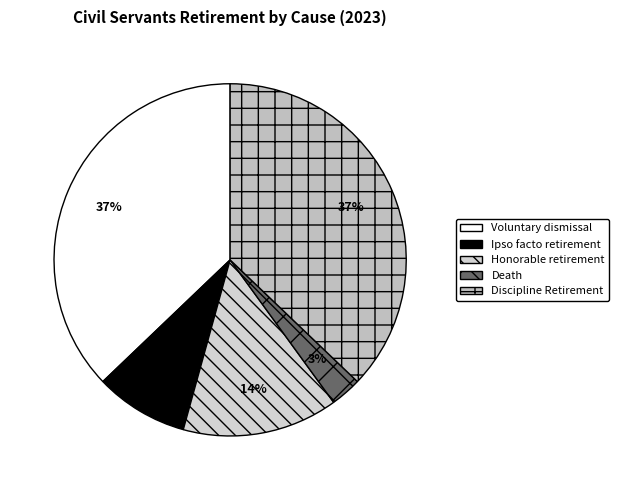

Is there a majority slice in this chart?

No